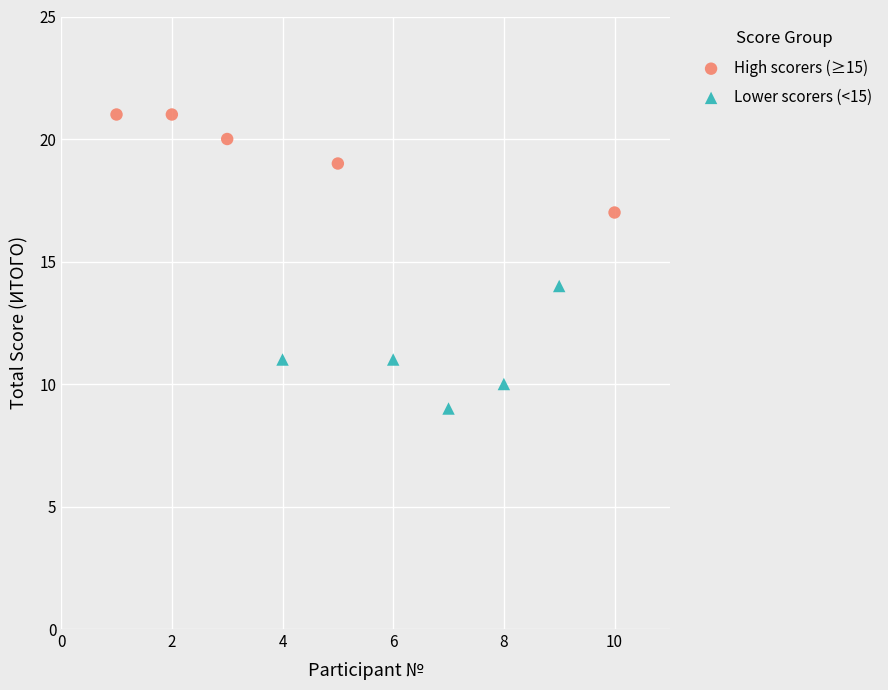

Which series contains the lowest Y value?

Lower scorers (<15)